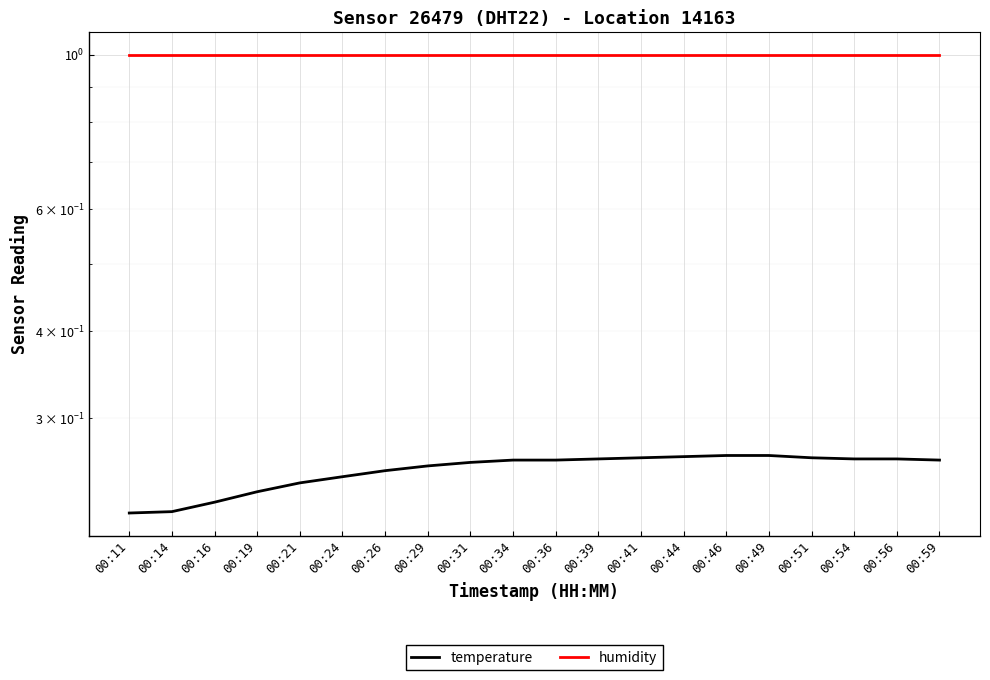

How many categories are shown in the chart?

20